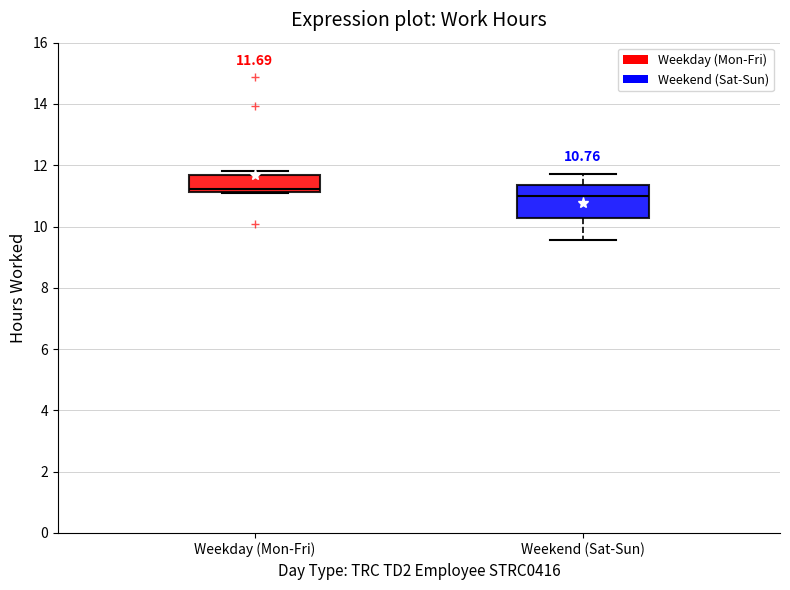

Which box's median line is the lowest?

Weekend (Sat-Sun)